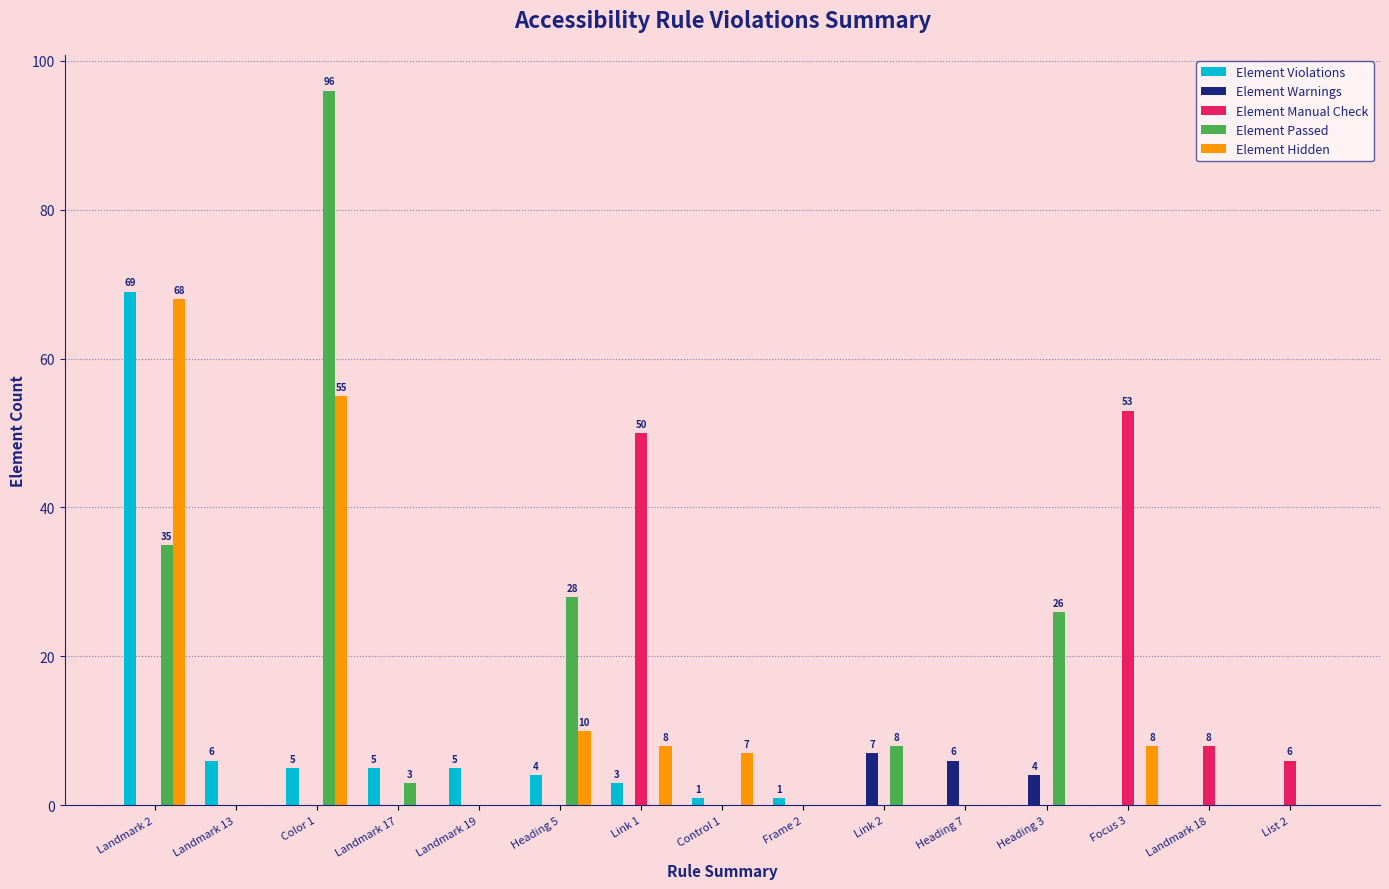

Reading left to right, extract all data points from this chart.

Element Violations: 69	6	5	5	5	4	3	1	1	0	0	0	0	0	0
Element Warnings: 0	0	0	0	0	0	0	0	0	7	6	4	0	0	0
Element Manual Check: 0	0	0	0	0	0	50	0	0	0	0	0	53	8	6
Element Passed: 35	0	96	3	0	28	0	0	0	8	0	26	0	0	0
Element Hidden: 68	0	55	0	0	10	8	7	0	0	0	0	8	0	0